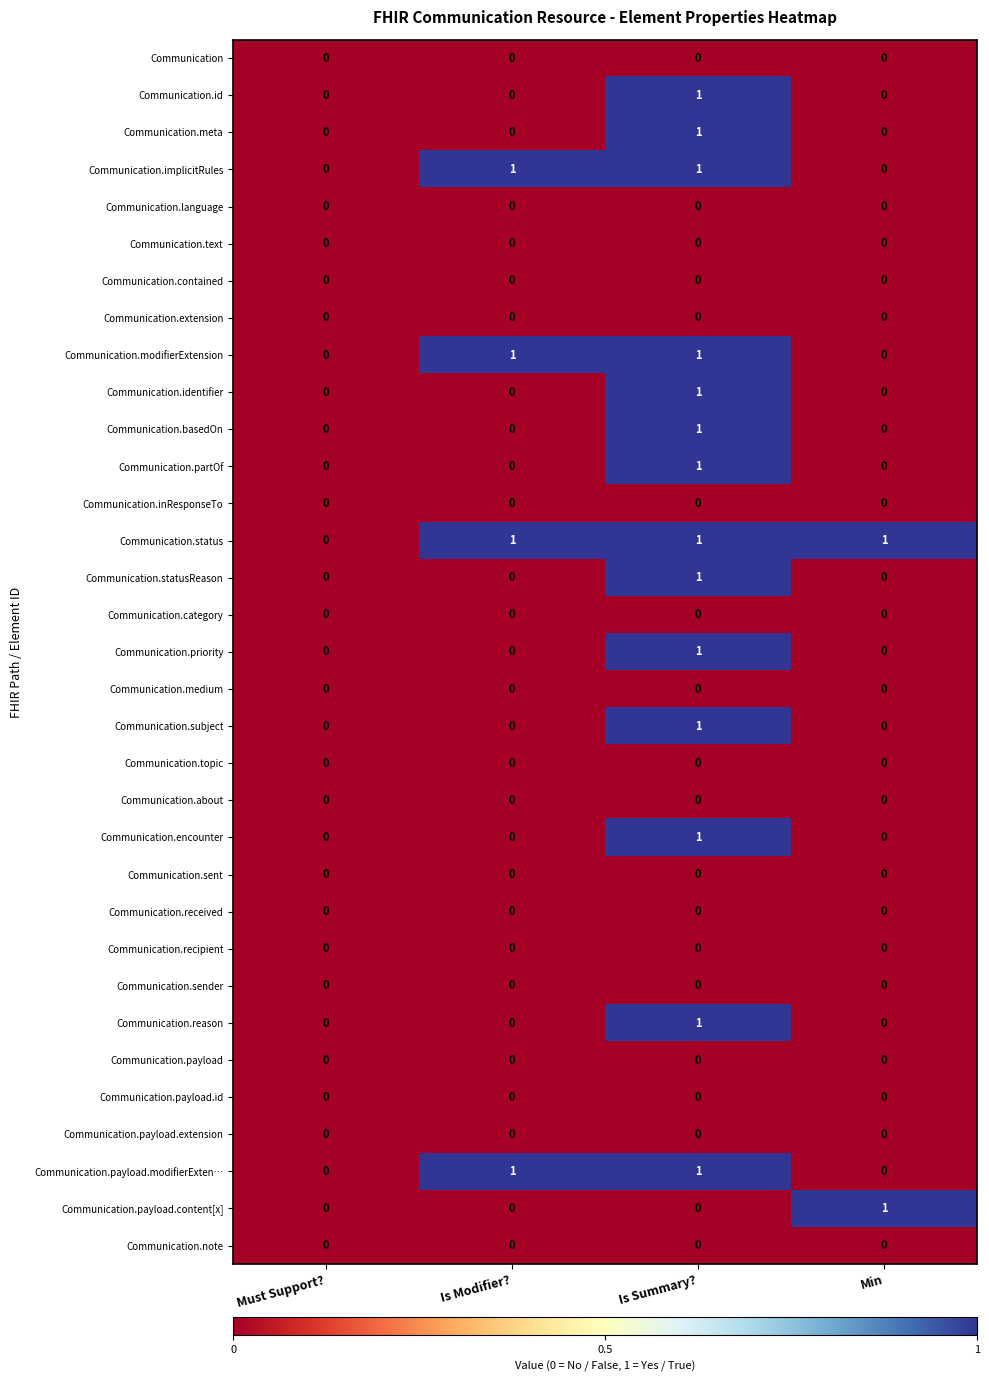

Which series has the largest total across all categories?

Communication.status